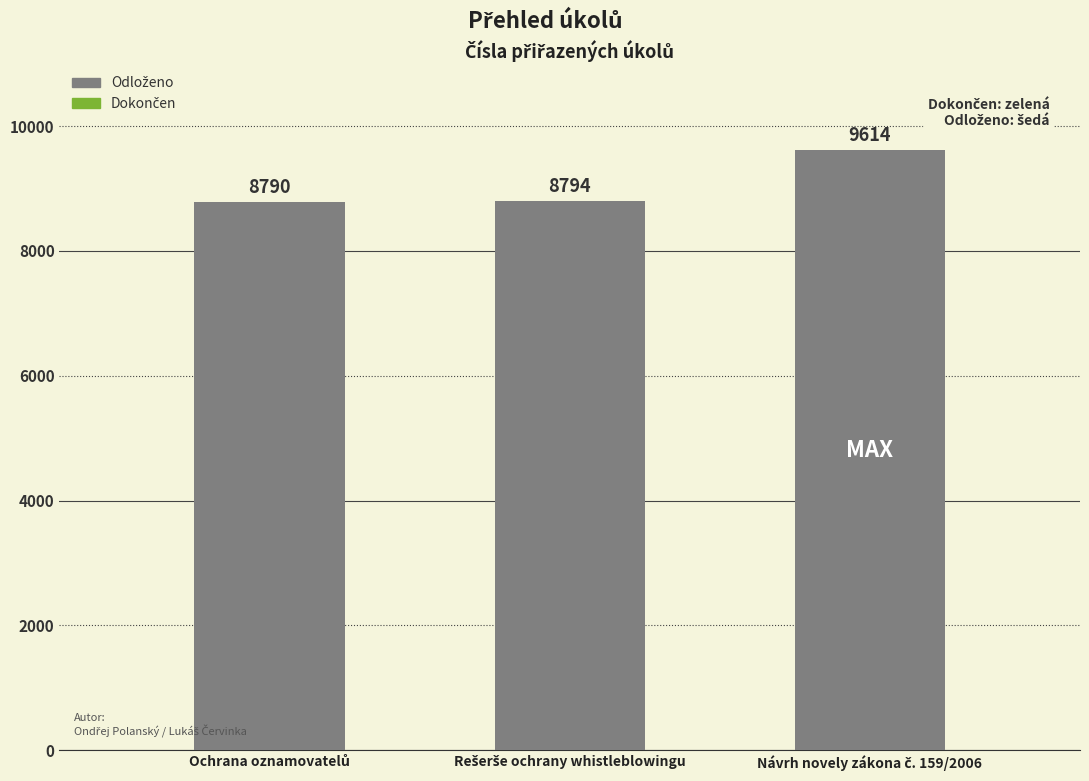

How many series are shown in this chart?

1